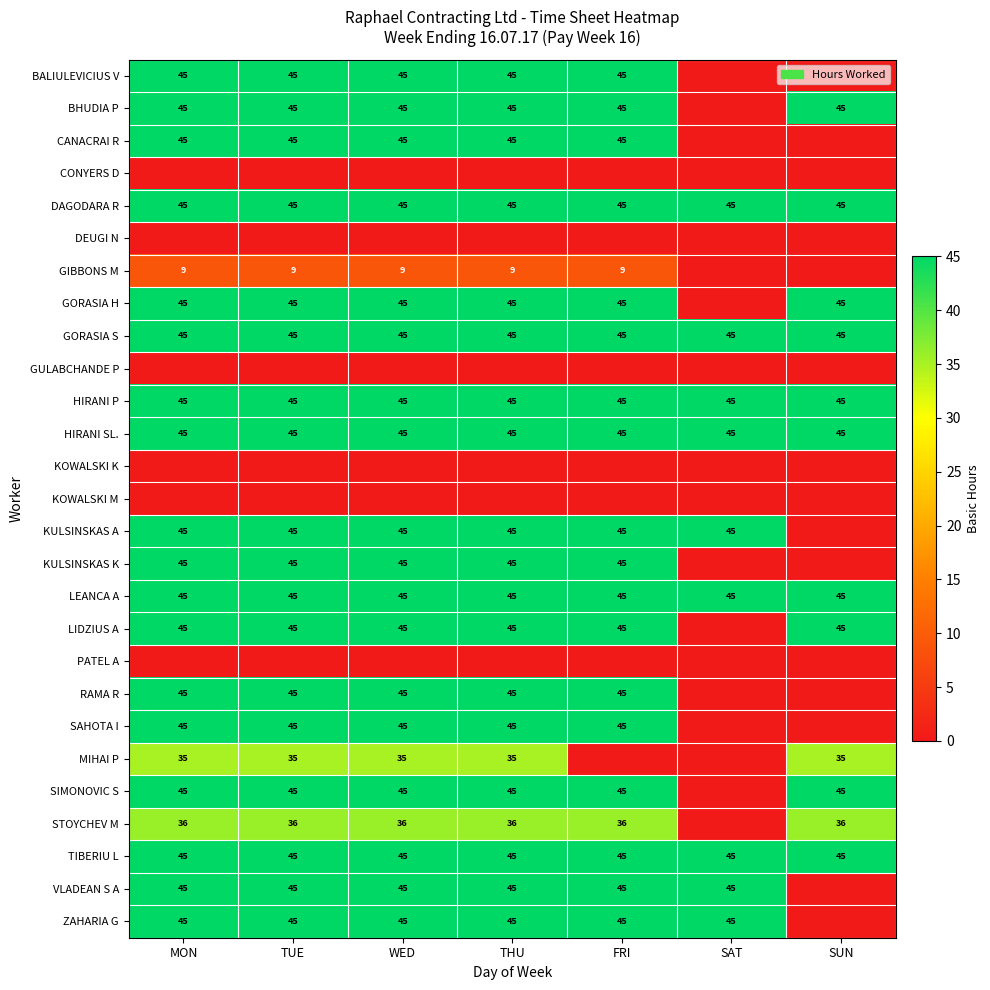

What is the total value across all series at THU?

890